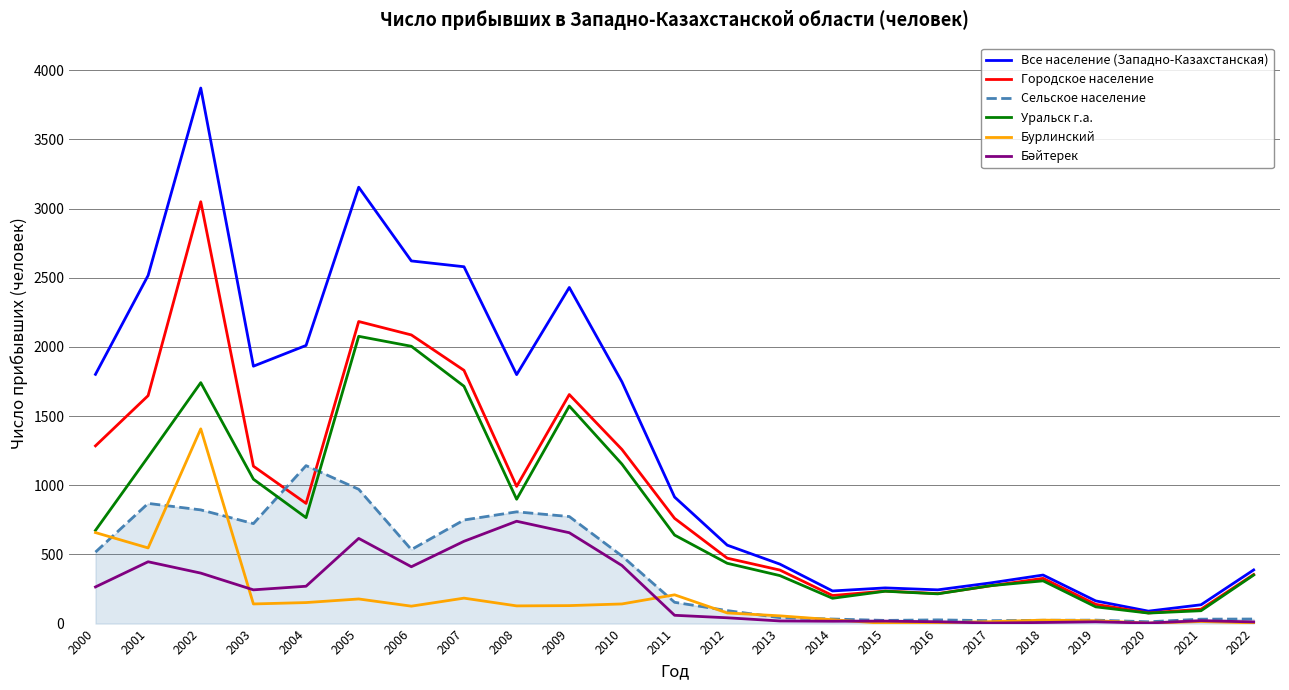

At how many categories does at least one series exceed 508?

13